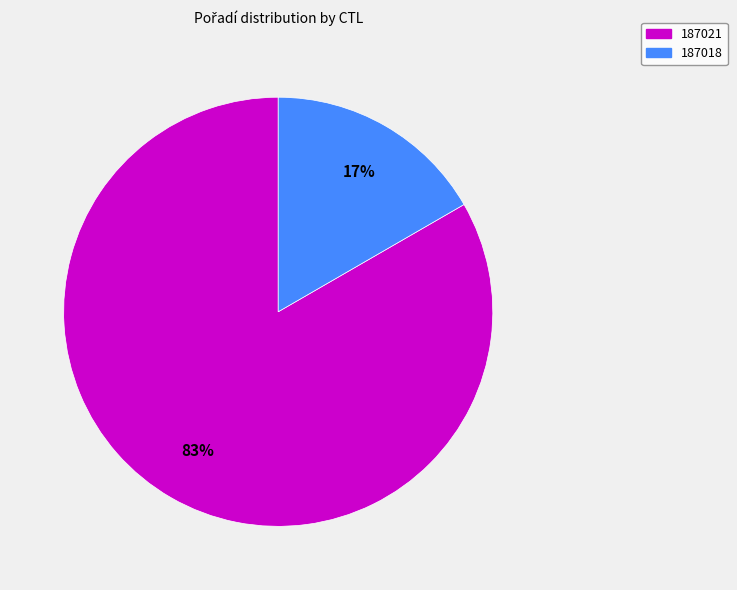

To the nearest percent, what is the combined percentage of 187018 and 187021?

100%